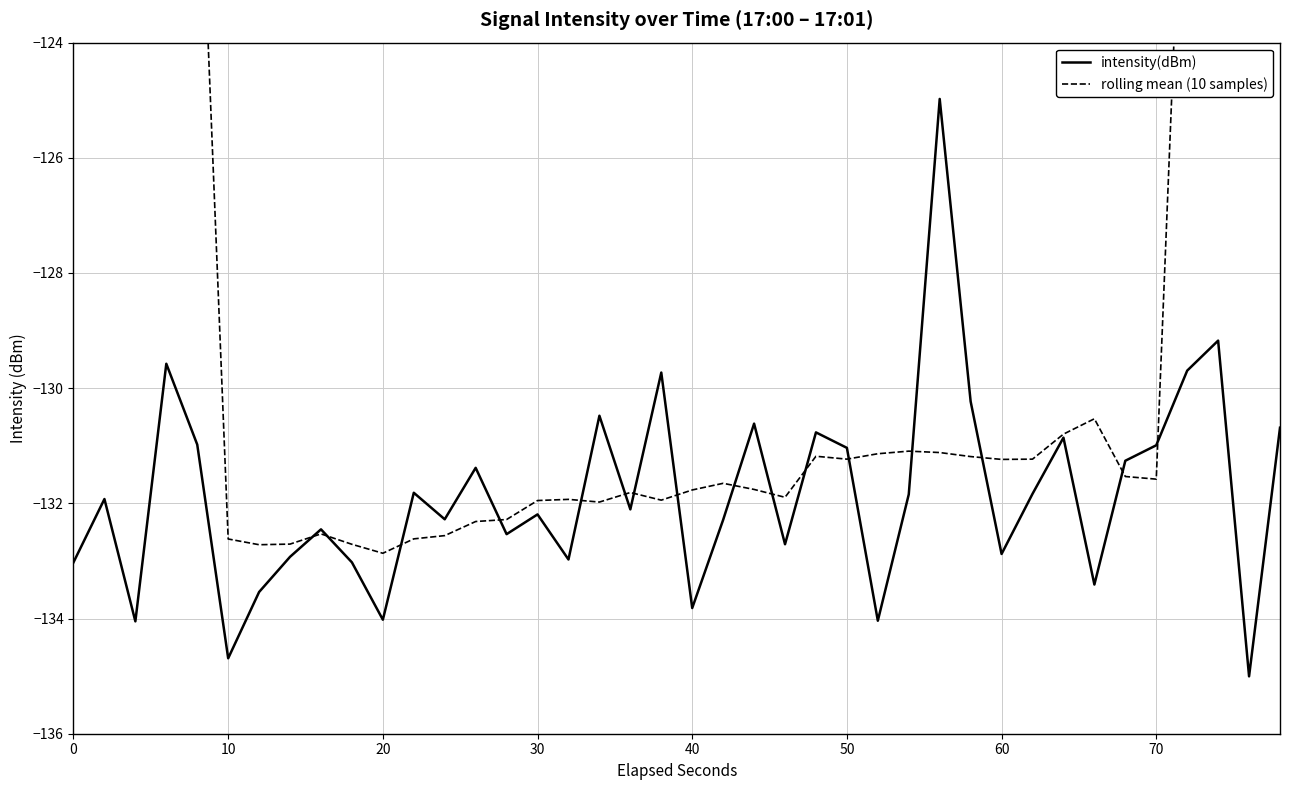

What is the difference between the second highest and second lowest values in the intensity(dBm) series?

5.5